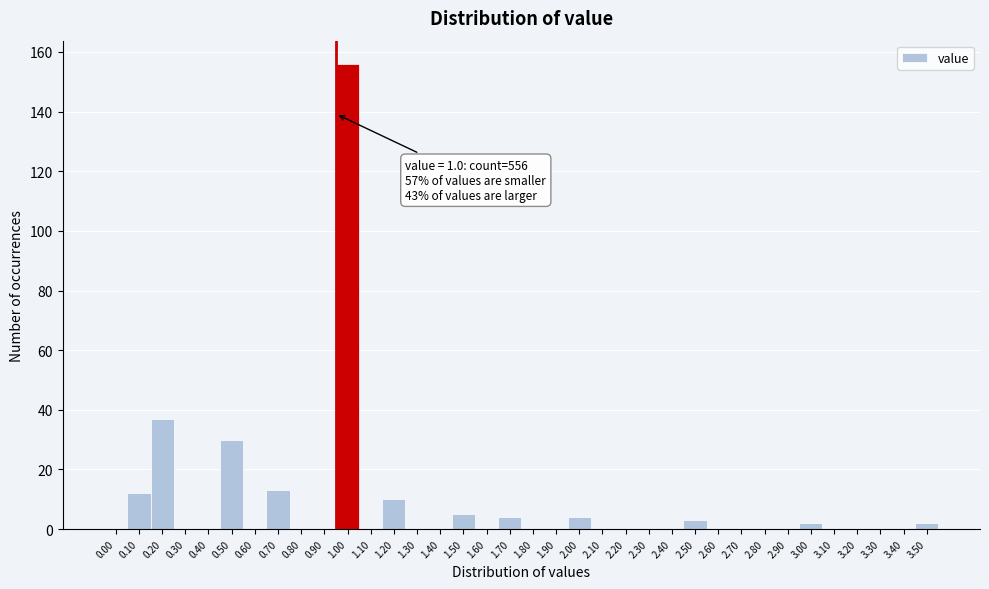

What is the sum of all values?

278